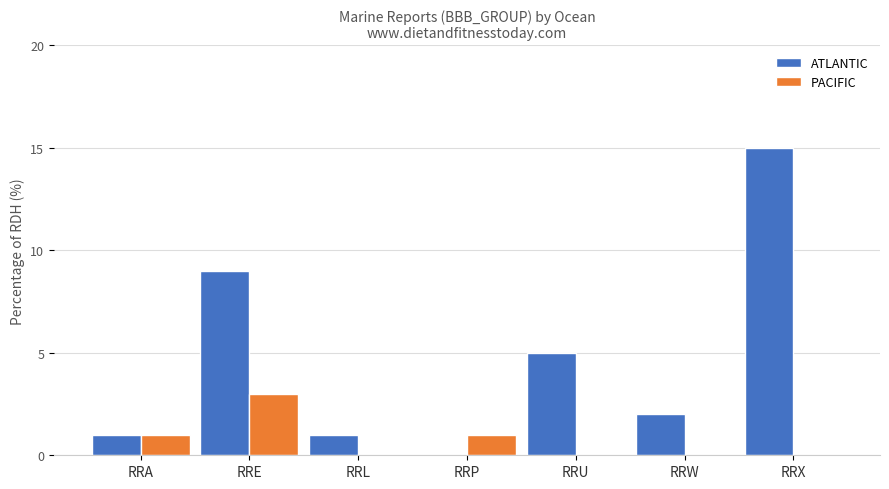

At which category is the sum across all series the highest?

RRX